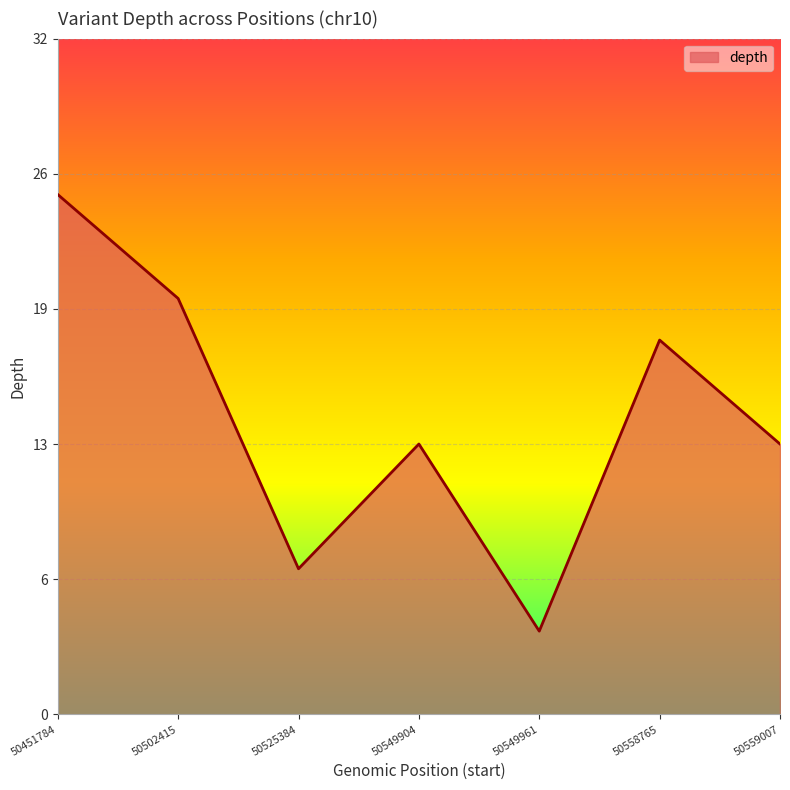

What is the value of the 5th point from the left?

4